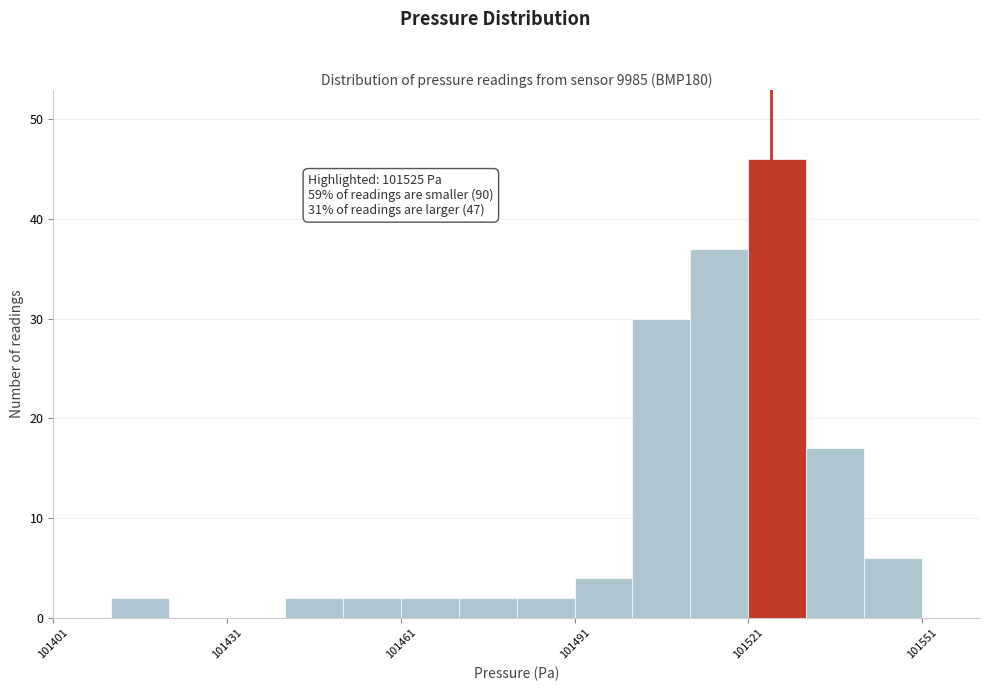

Around what value on the x-axis is the tallest bar? Give the approximate position of its centre, as read against the axis.

101525